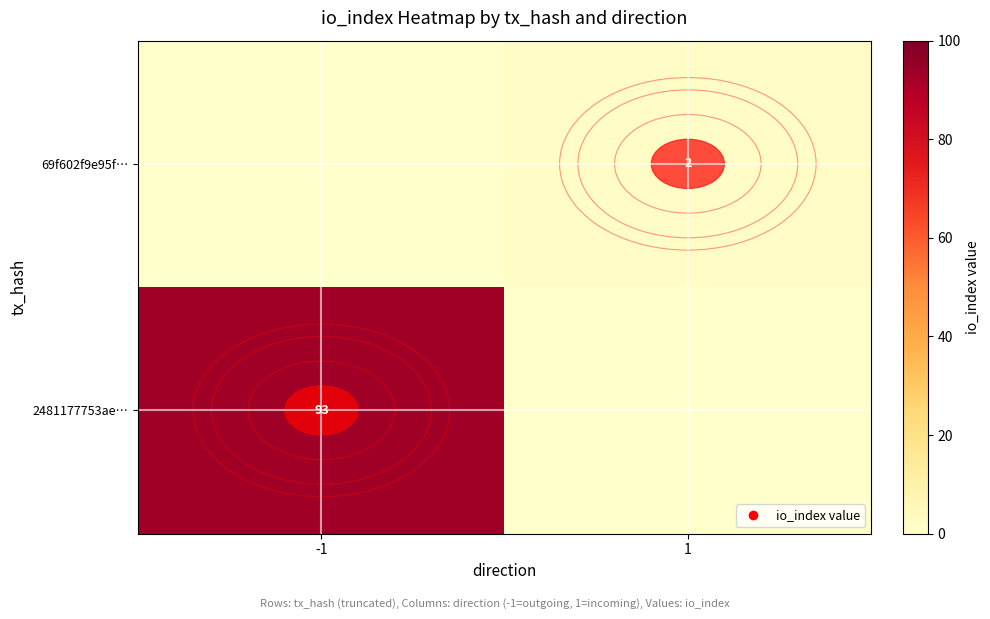

True or false: 2481177753ae… has a value of 134 at -1.

False